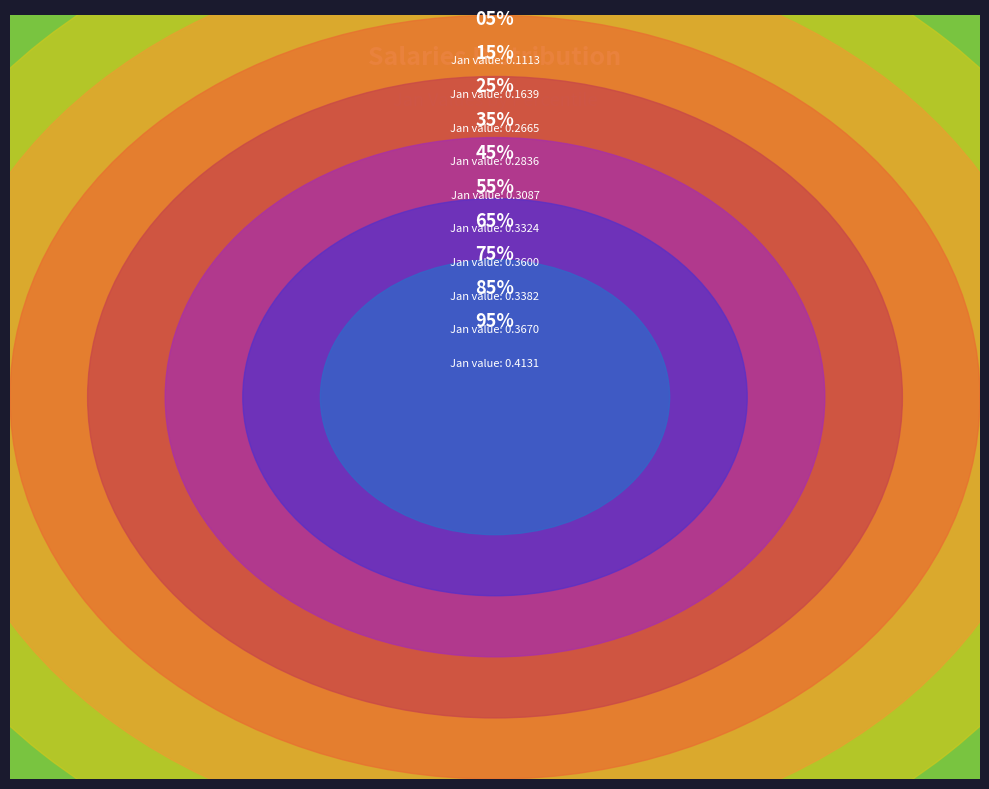

How many slices are in this pie chart?

10